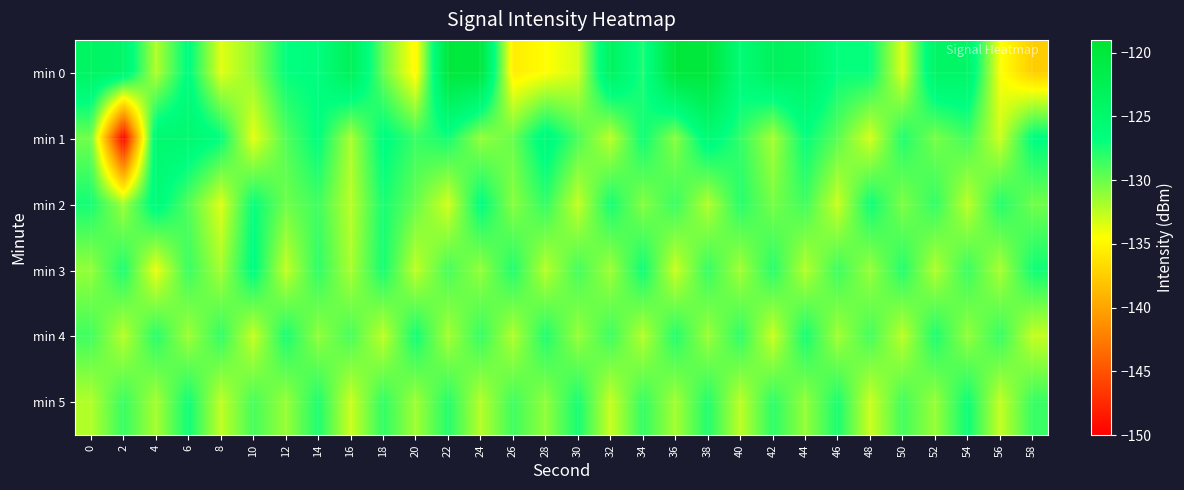

At which category is the sum across all series the highest?

38